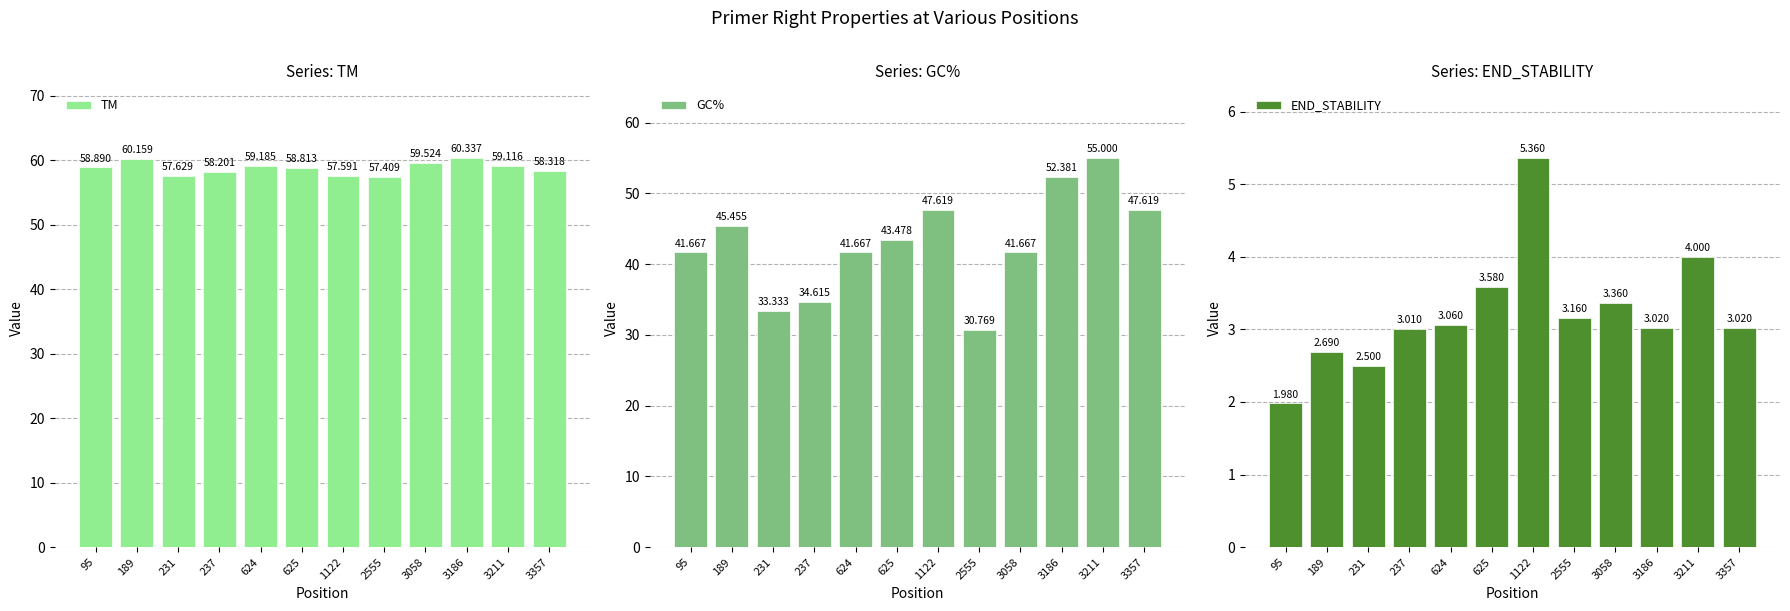

Where is END_STABILITY nearest to the value 3?

237